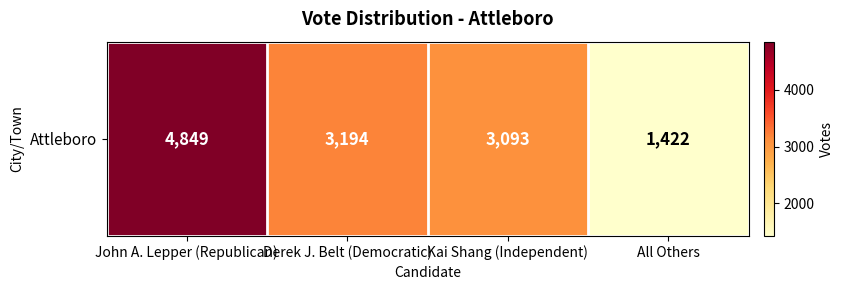

The value at John A. Lepper (Republican) is 8647. True or false?

False